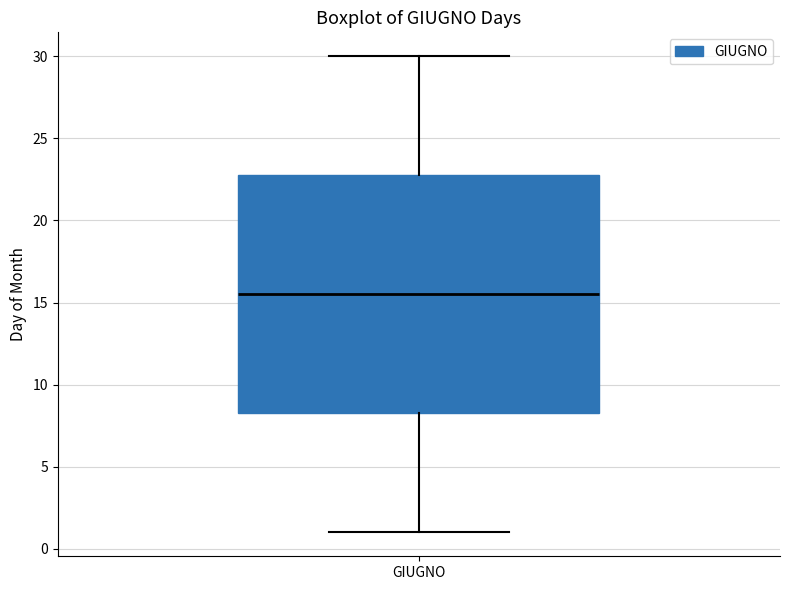

Transcribe this box plot: give where the median line is, the range the box spans, and where the two whiskers end, as read against the y-axis. The values are not printed on the chart, so give them approximately, as read against the axis.

median 15.5, box 8.5 to 23.0, whiskers 1.0 to 30.0